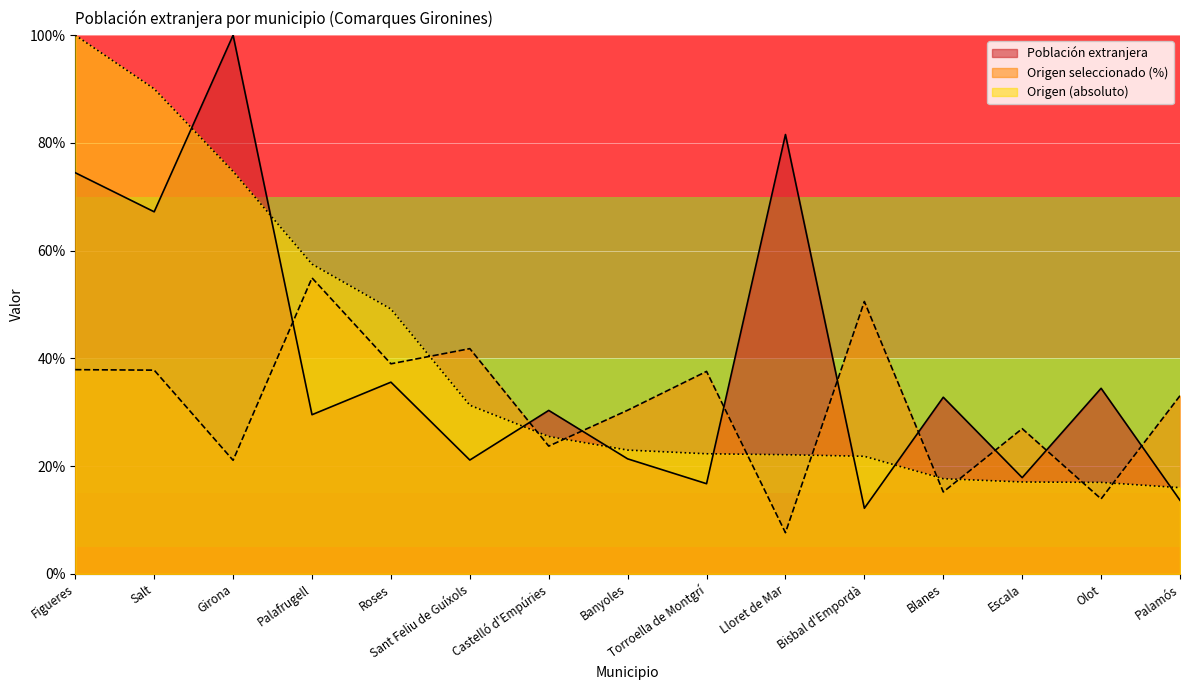

Rank the series by their maximum value, from lowest to highest.

Origen seleccionado (%), Población extranjera, Origen (absoluto)